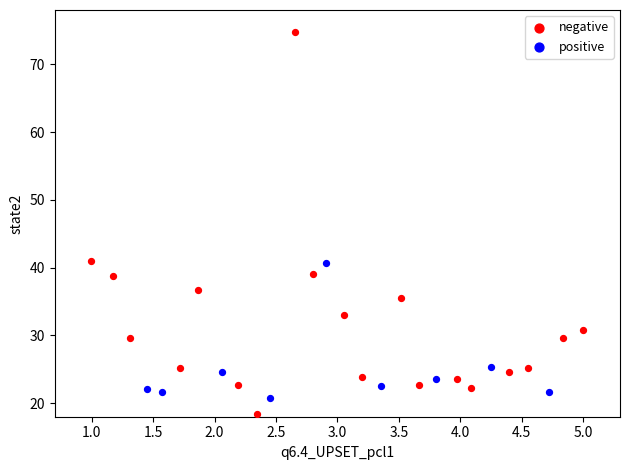

What are all the series names shown in the legend?

negative, positive